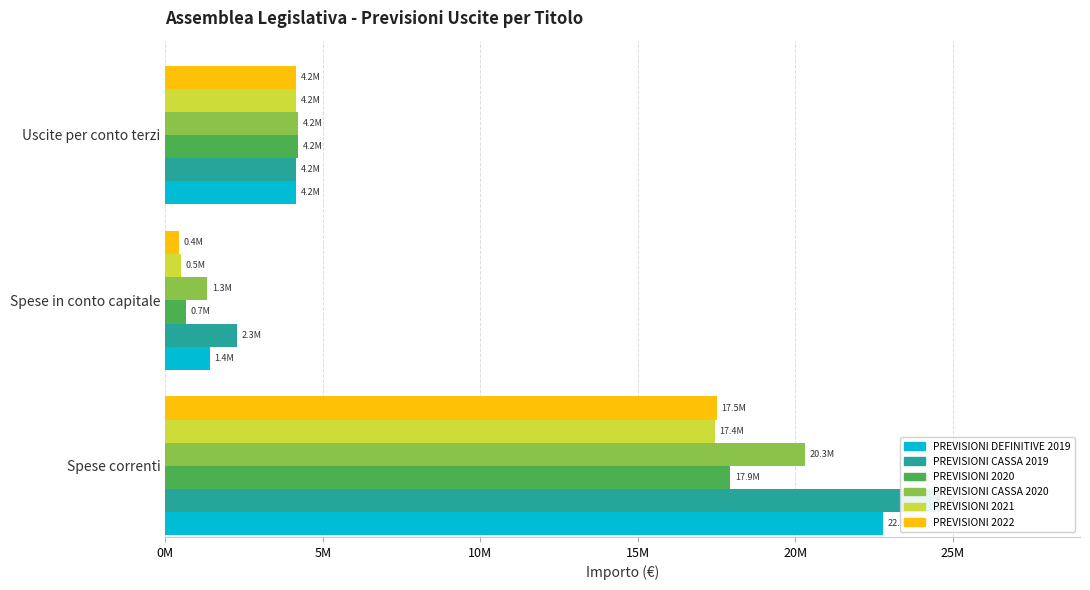

What are all the series names shown in the legend?

PREVISIONI DEFINITIVE 2019, PREVISIONI CASSA 2019, PREVISIONI 2020, PREVISIONI CASSA 2020, PREVISIONI 2021, PREVISIONI 2022